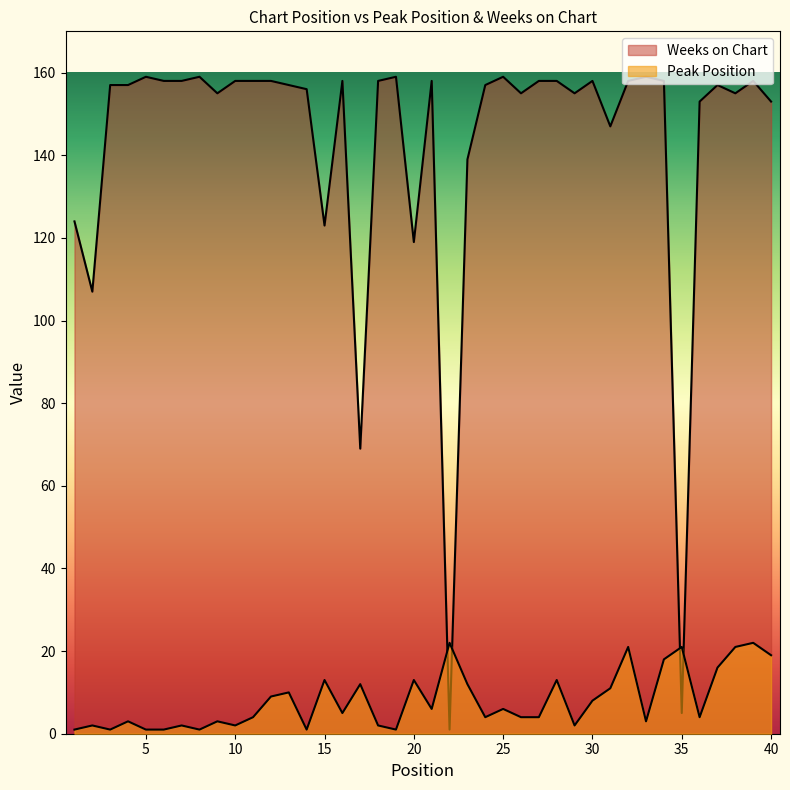

What is the value of the Peak Position point at the 12th from the left?

9